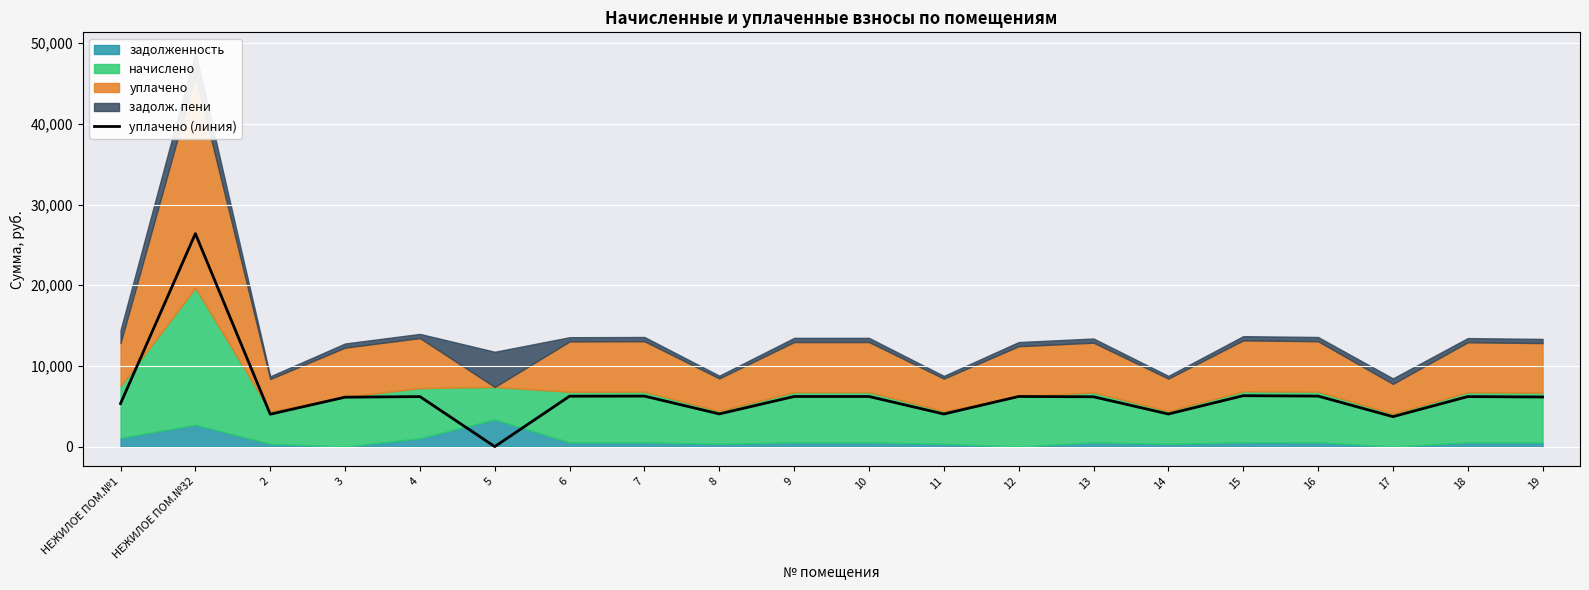

Where does the data first go above 6197?

НЕЖИЛОЕ ПОМ.№32